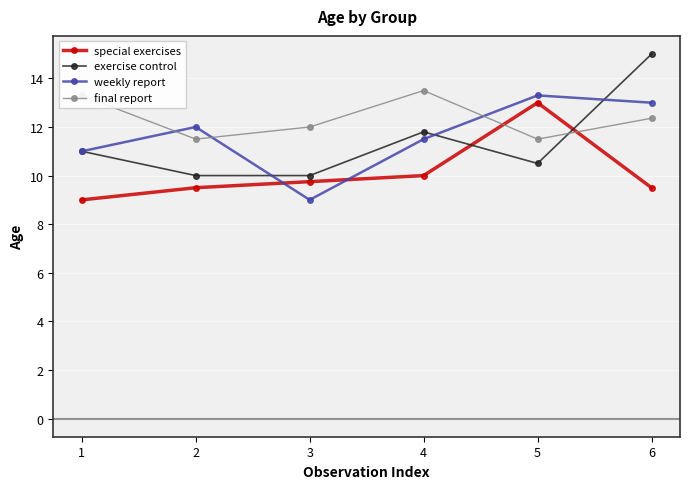

What is the value of the final report point at the 2nd from the left?

11.5